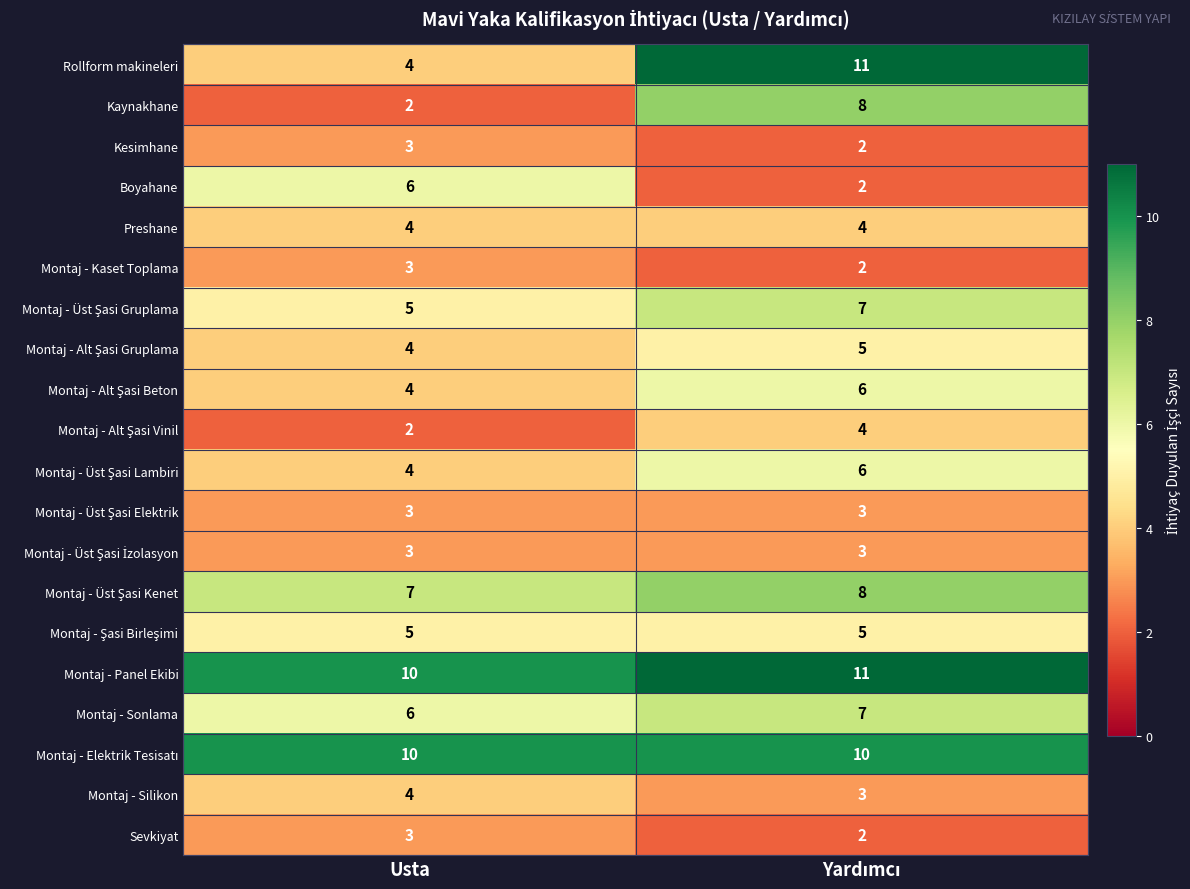

What value does the Montaj - Sonlama series have at Usta?

6